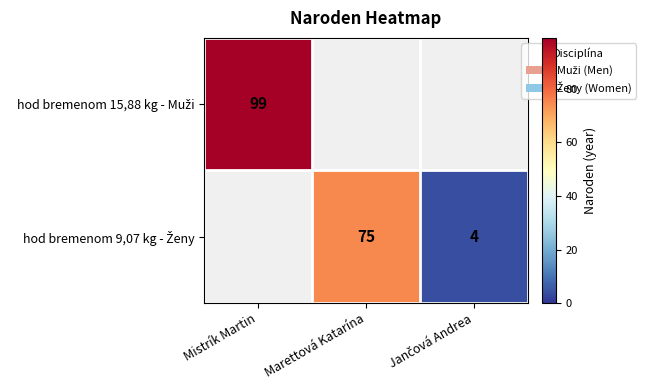

How many categories are shown in the chart?

3